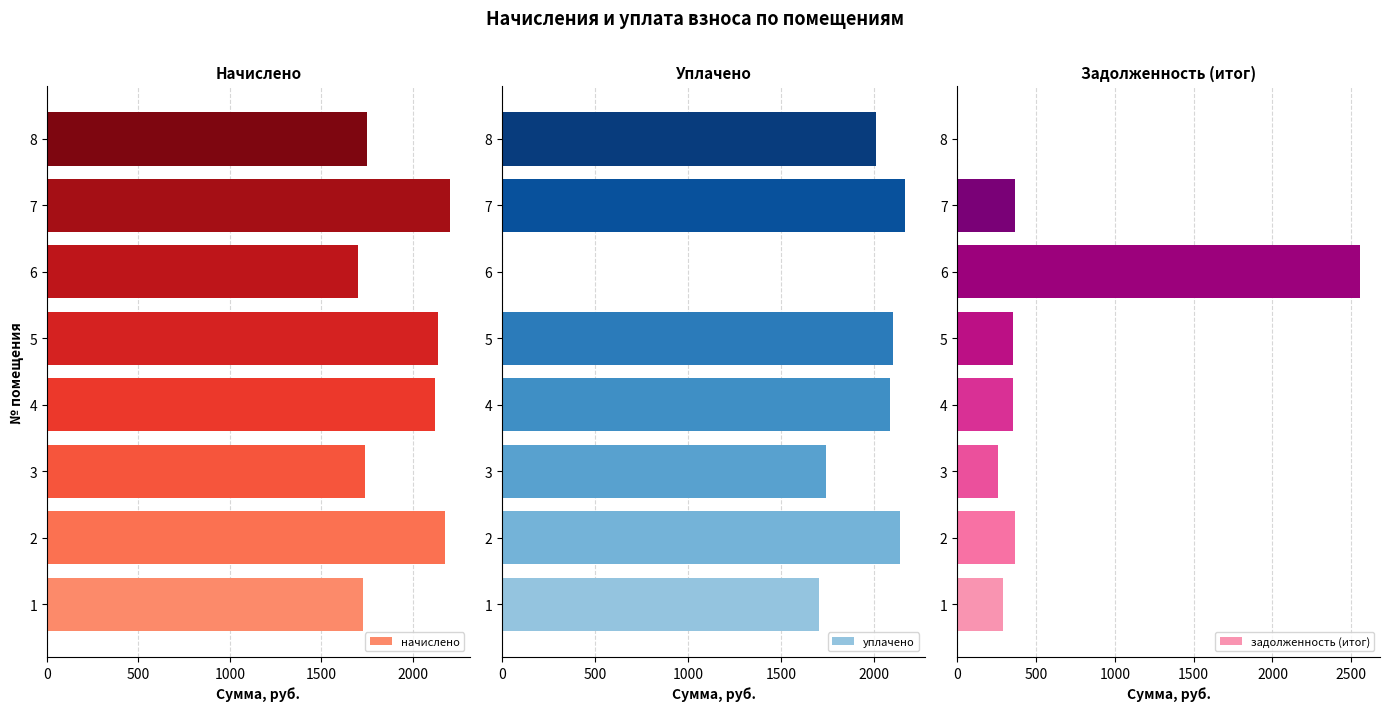

The value of начислено at 3 is 599.5. True or false?

False